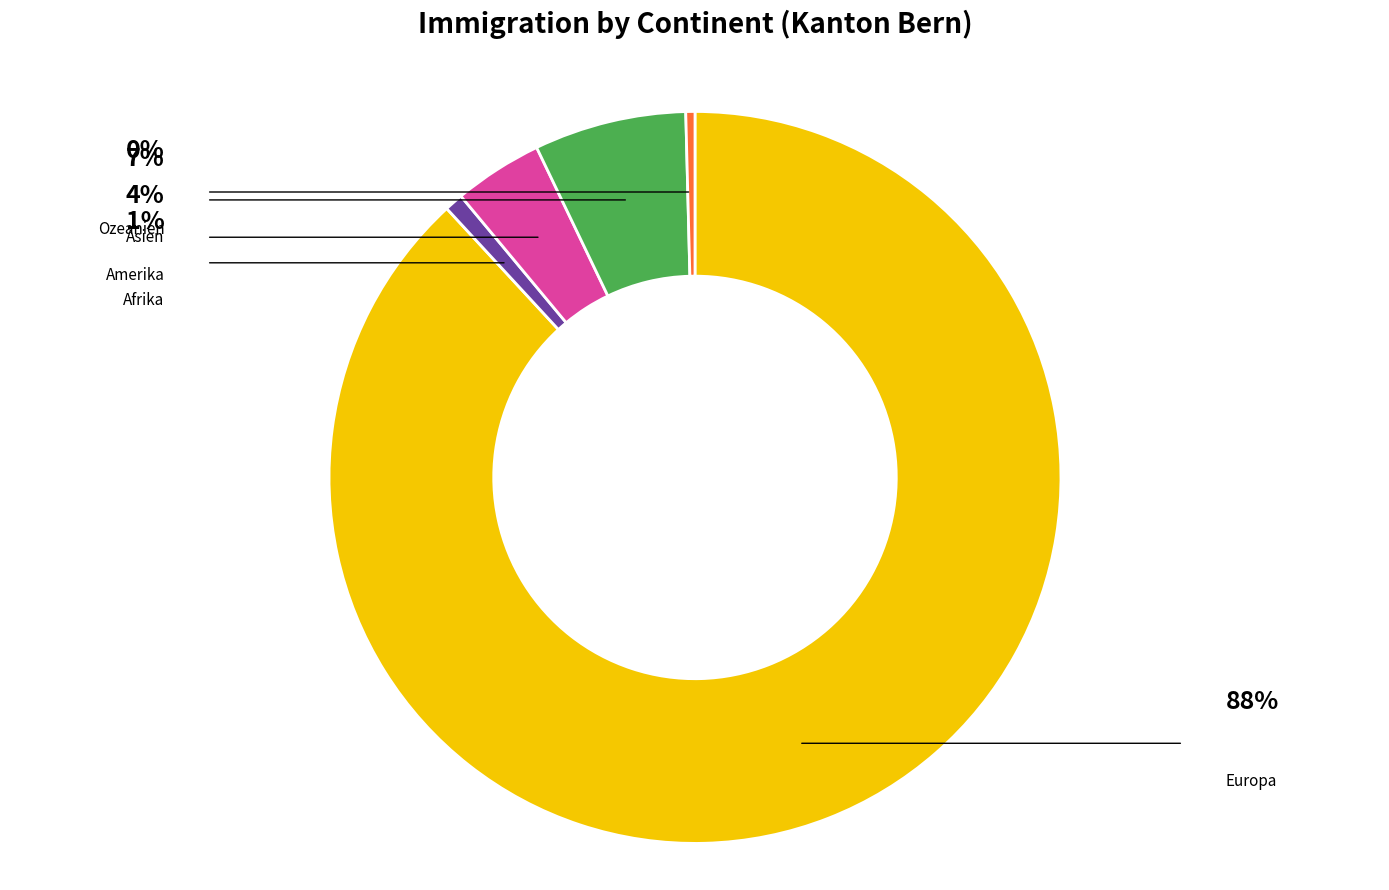

Count the number of slices in the pie.

5